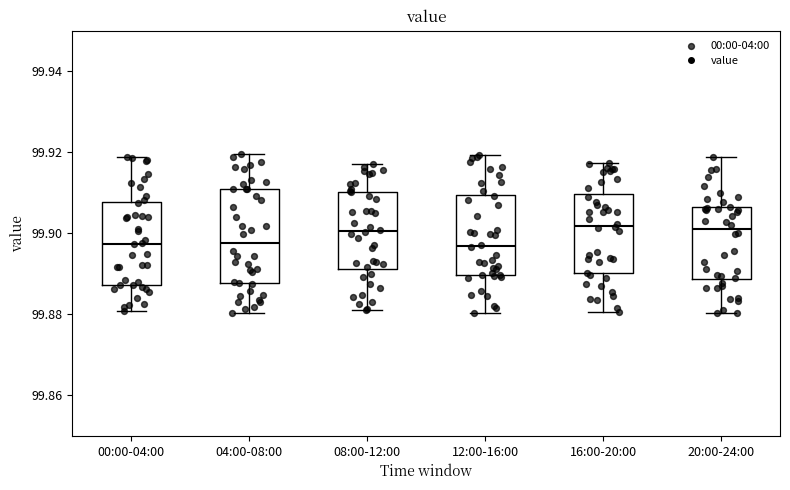

Which box is the tallest, from its lower edge to its upper edge?

04:00-08:00